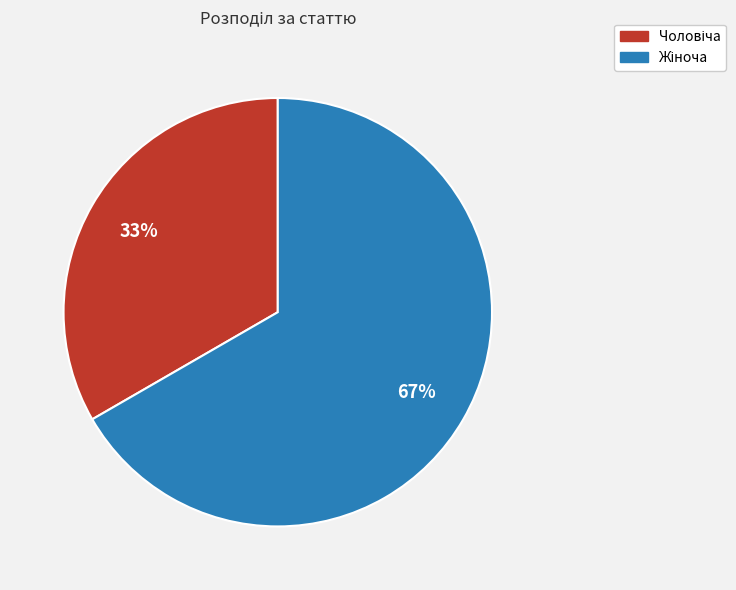

To the nearest percent, what is the average slice percentage?

50%